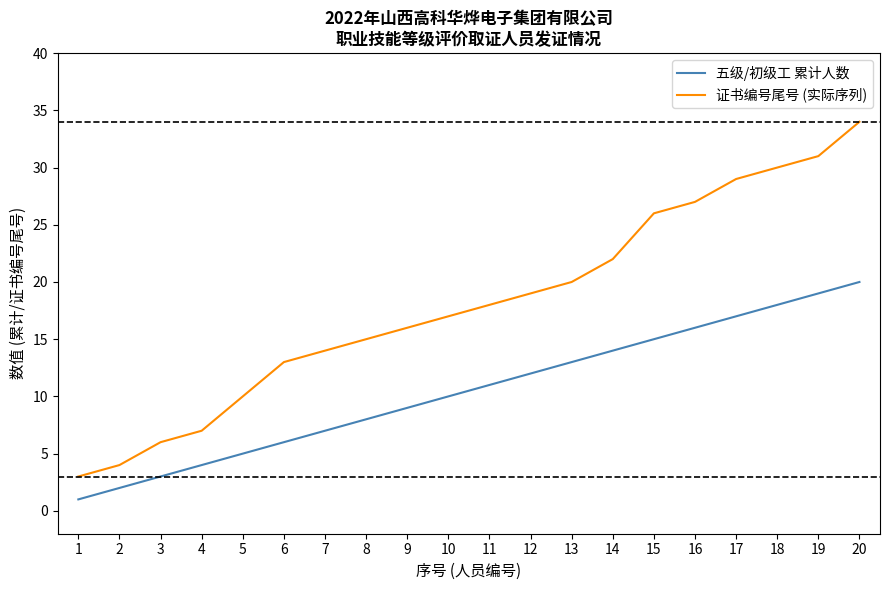

Which series changed the most between 3 and 20?

证书编号尾号 (实际序列)